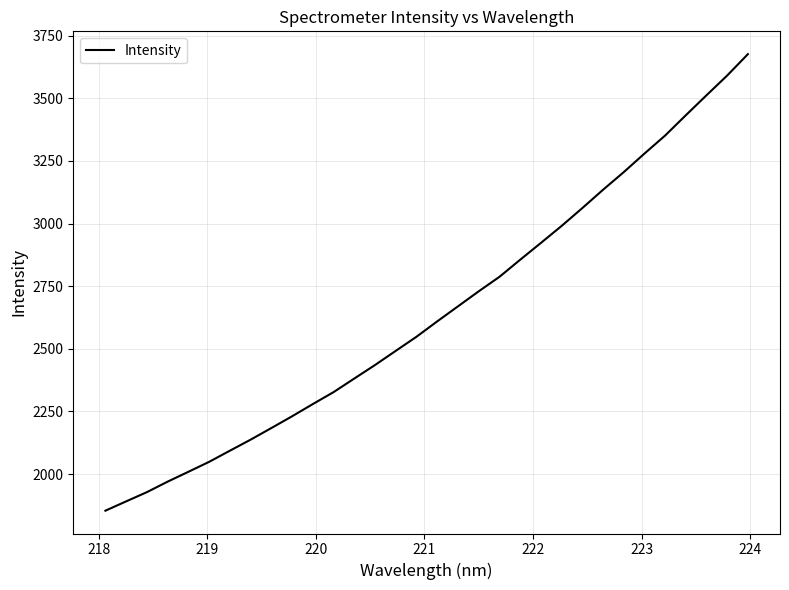

What is the difference between the maximum and minimum values?

1822.7